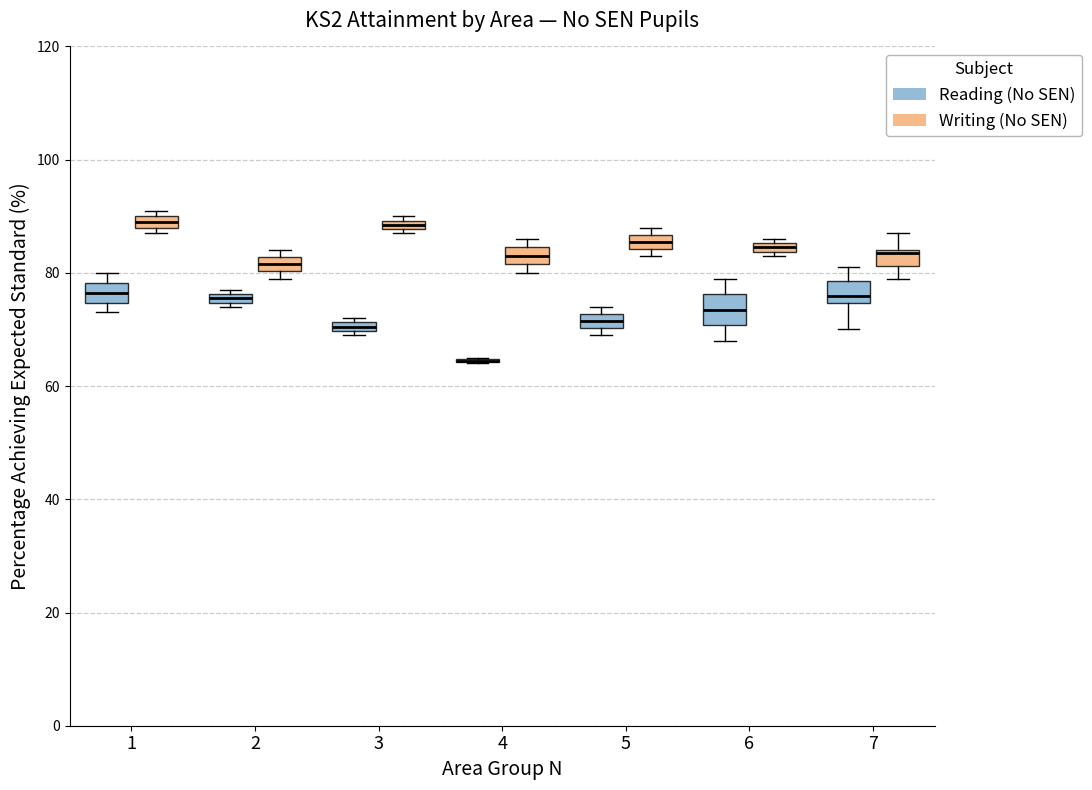

Where is the lower edge of the box for 3 (Reading (No SEN)) on the y-axis? The values are not printed on the chart, so give them approximately, as read against the axis.

70